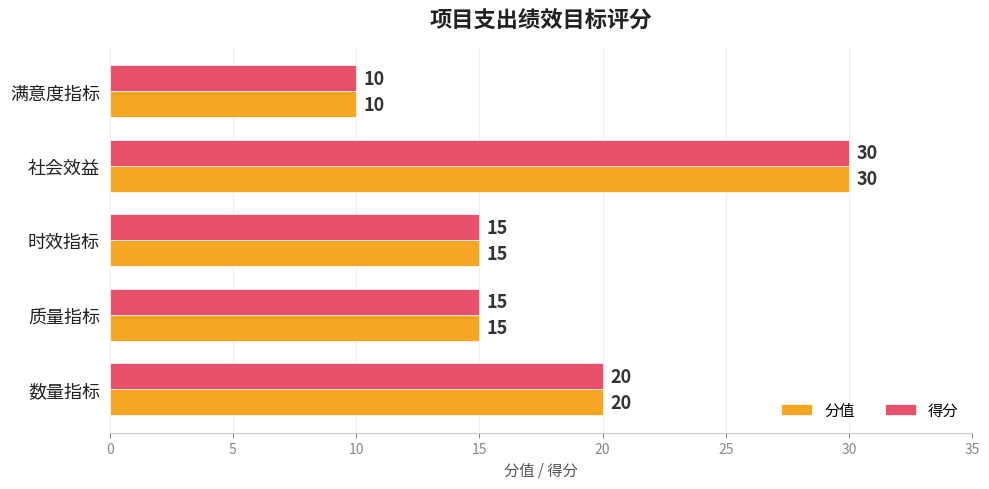

The value of 分值 at 质量指标 is 4. True or false?

False